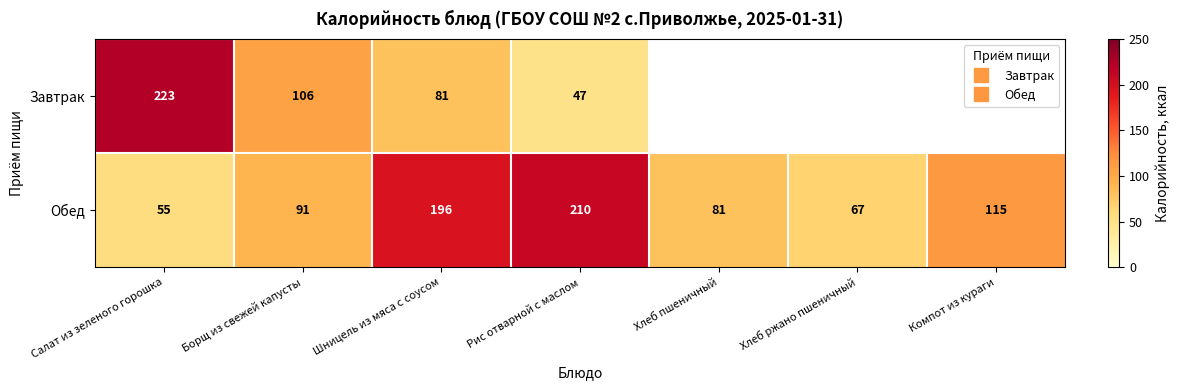

What is the sum of the Обед values at Хлеб пшеничный and Компот из кураги?

196.0